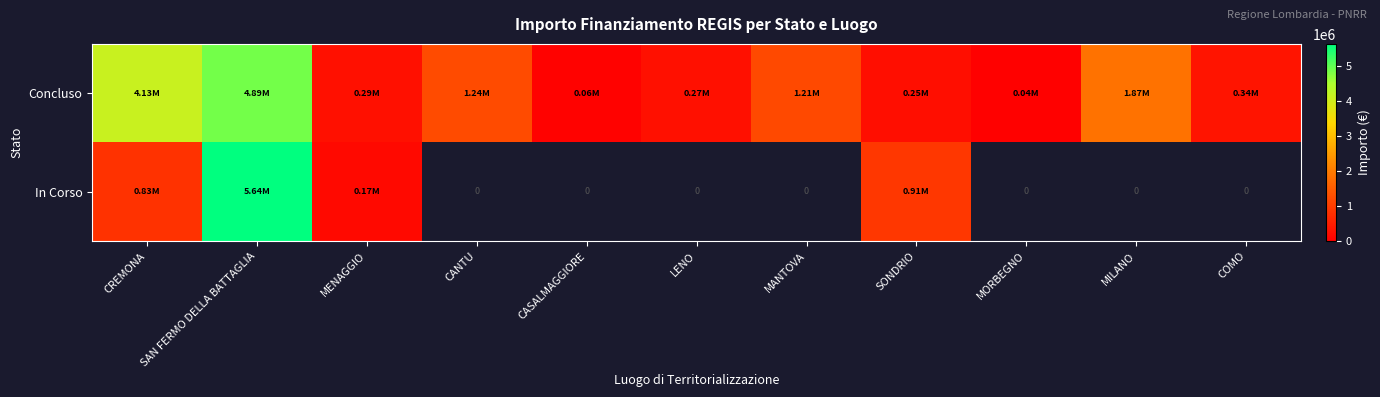

How many distinct data groups are displayed?

2